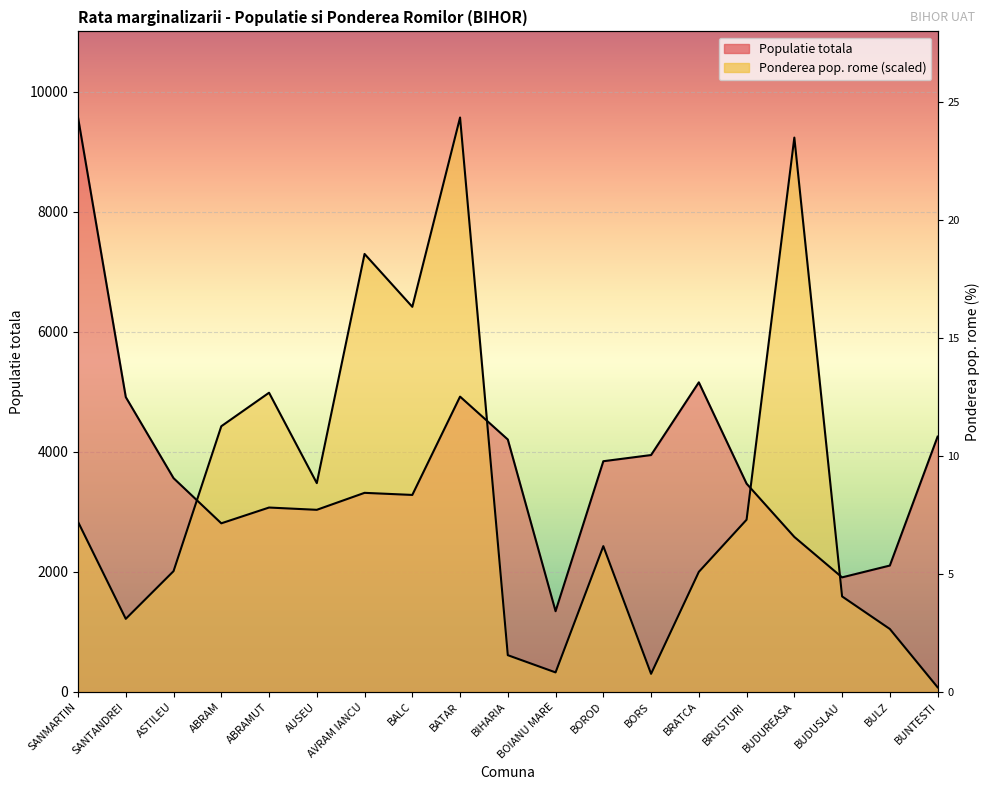

What is the average value of the Popolazione totale series?

3751.7